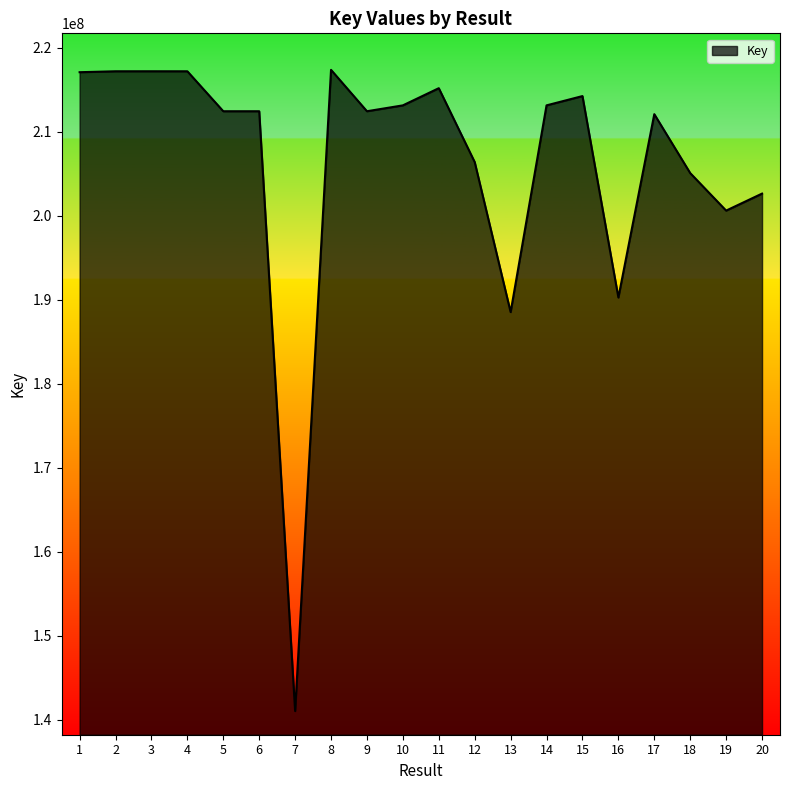

Does the chart have visible grid lines?

No